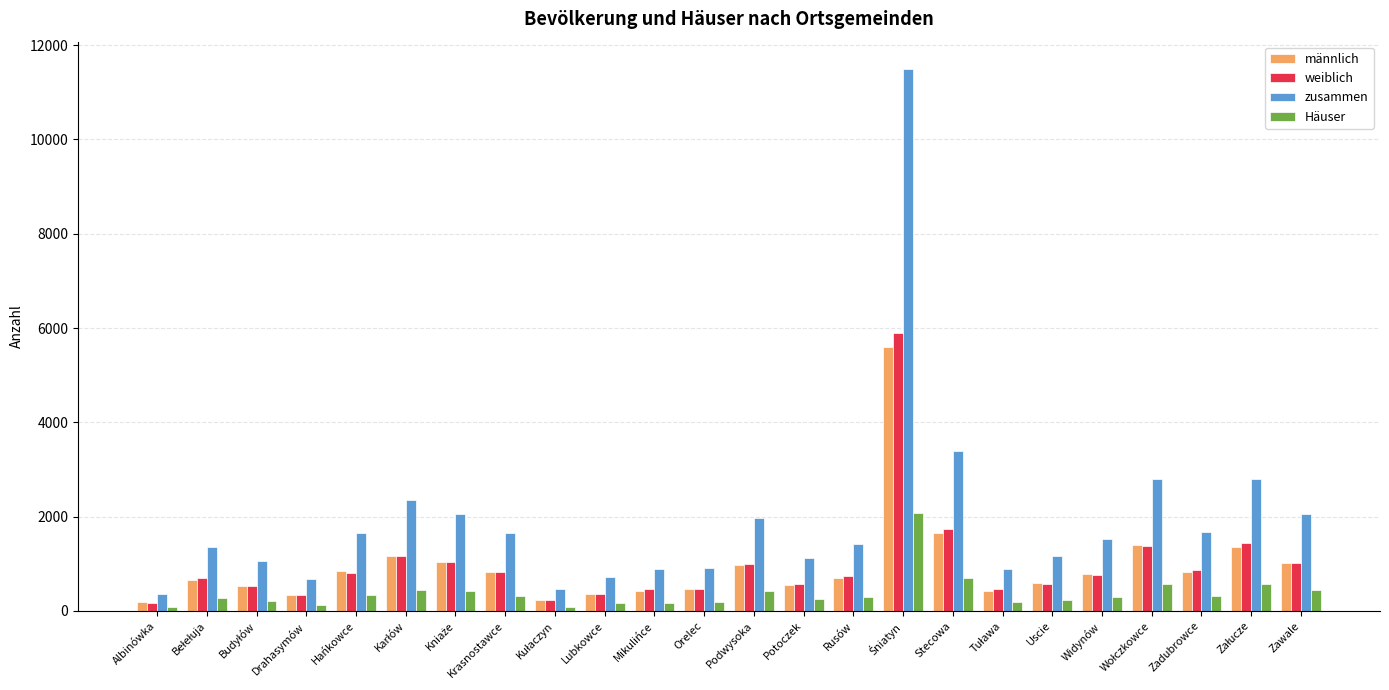

What is the total value across all series at Rusów?

3138